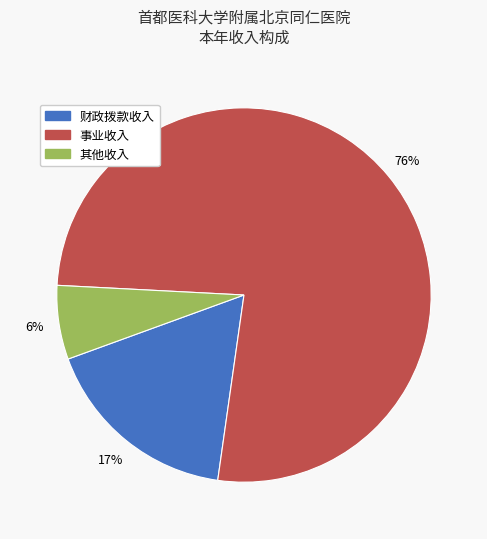

Between 事业收入 and 其他收入, which is larger?

事业收入